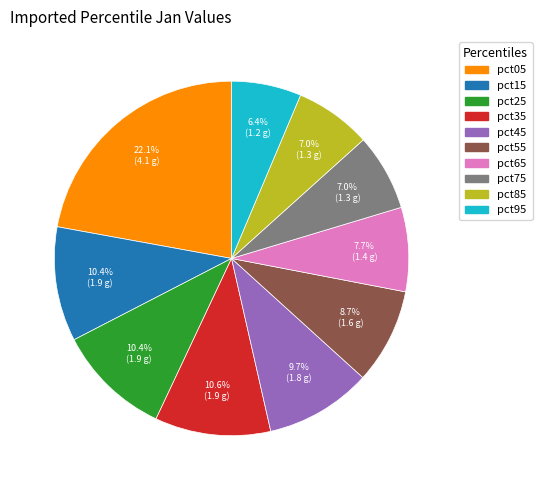

To the nearest percent, what is the difference between the largest and smallest slice percentages?

16%